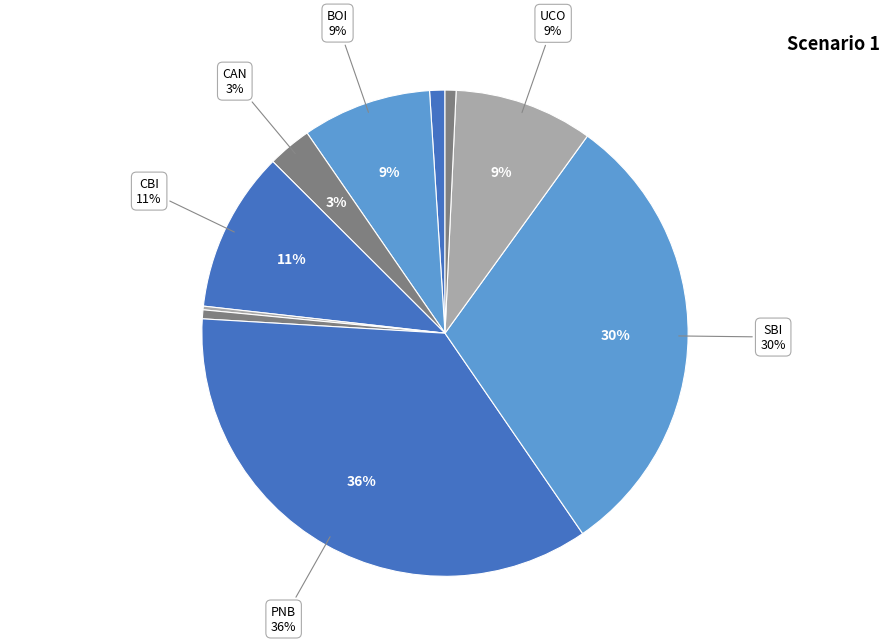

True or false: CAN accounts for 13% of the total.

False